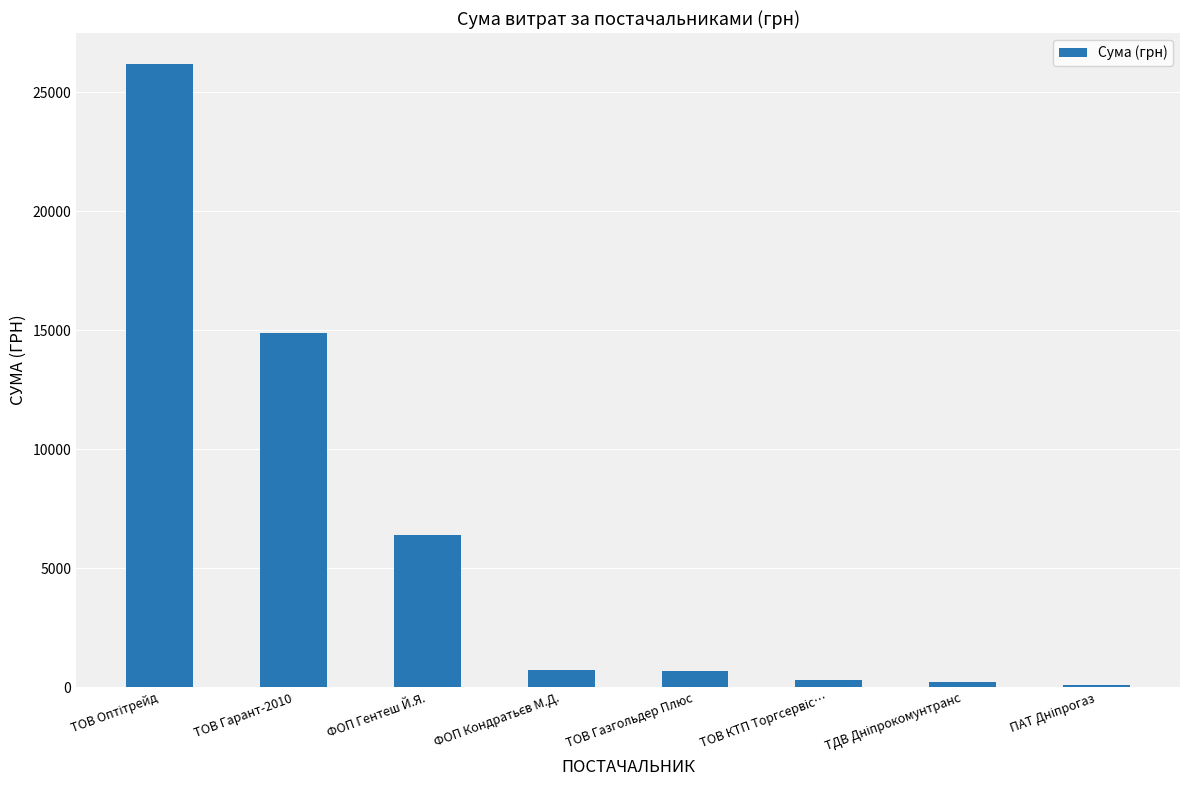

Count the number of data series in this chart.

1